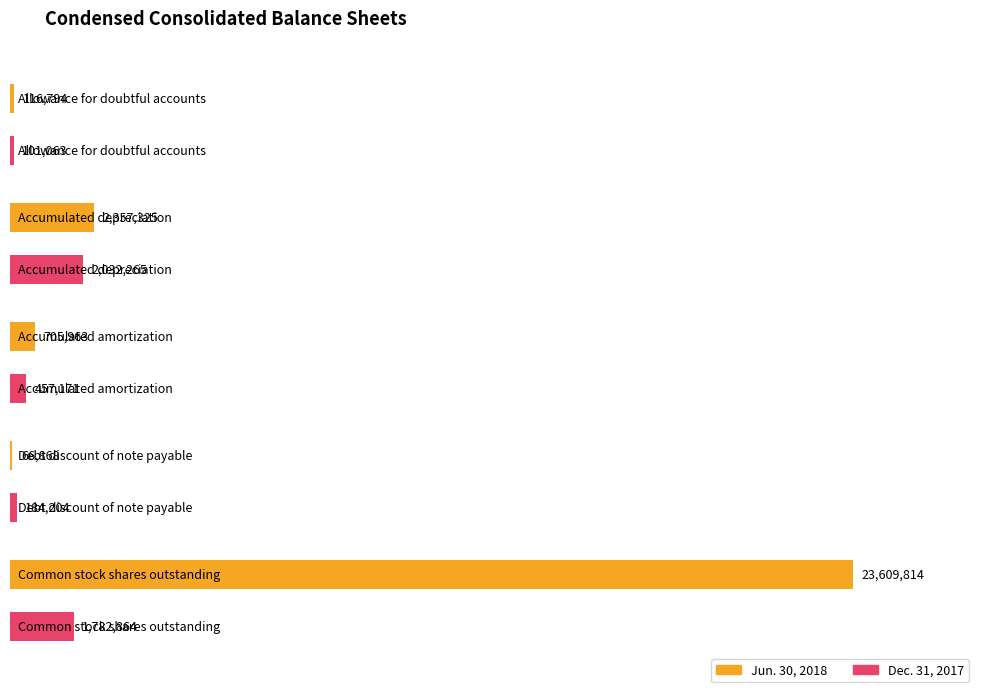

The Dec. 31, 2017 series shows 457171 at Accumulated amortization. True or false?

True